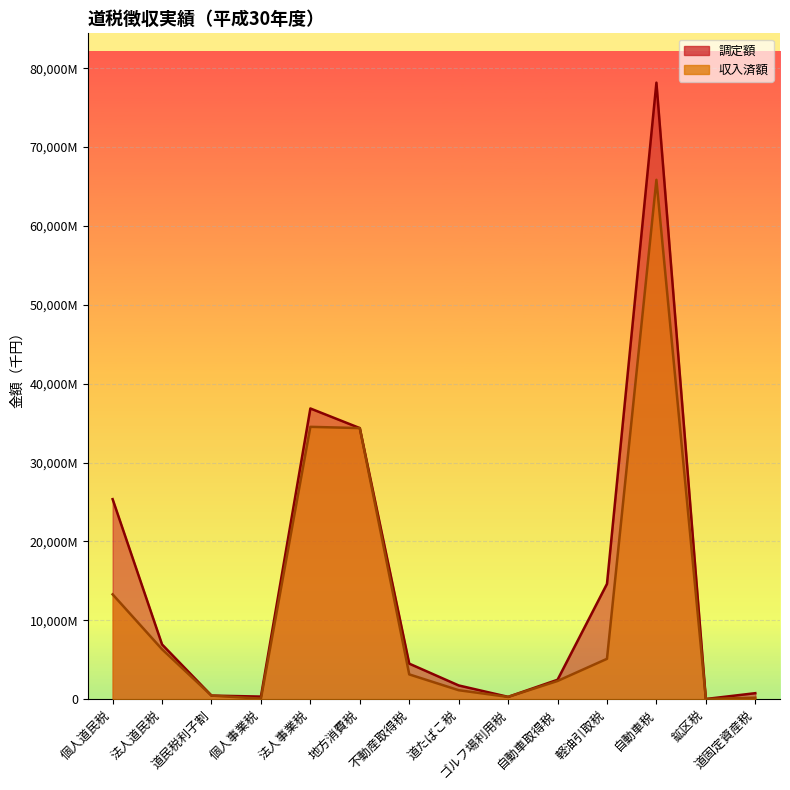

At which category is the sum across all series the highest?

自動車税